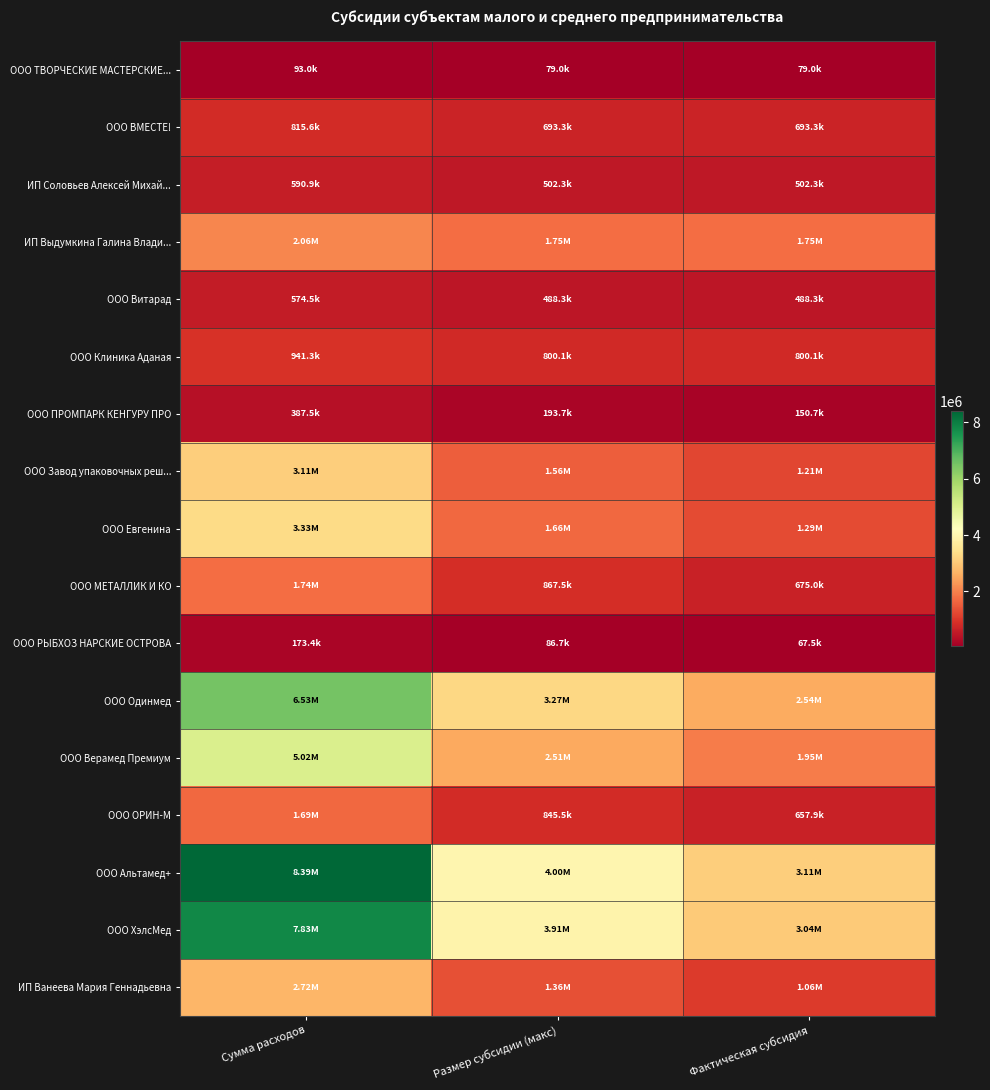

What is the total value across all series at Фактическая субсидия?

20080000.0